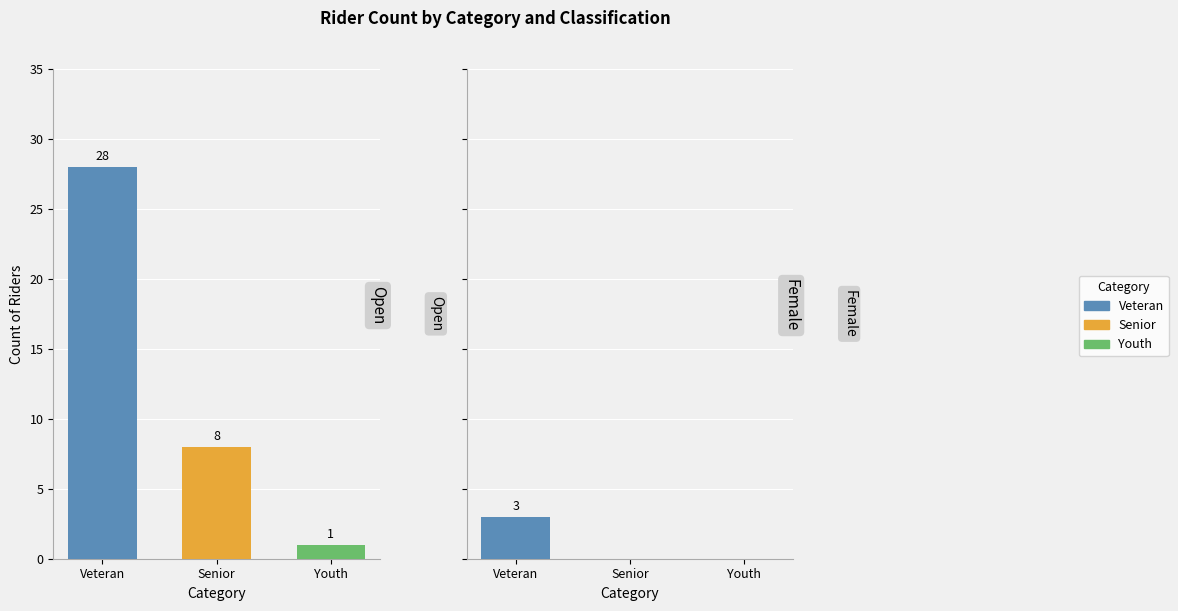

What is the total value across all series at Veteran?

31